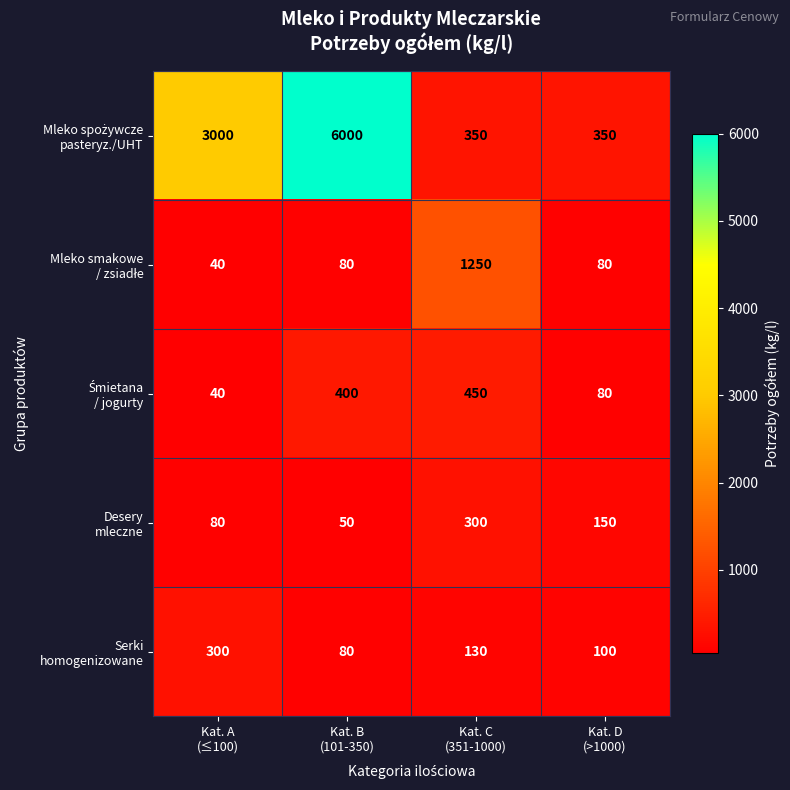

What is the greatest value displayed?

6000